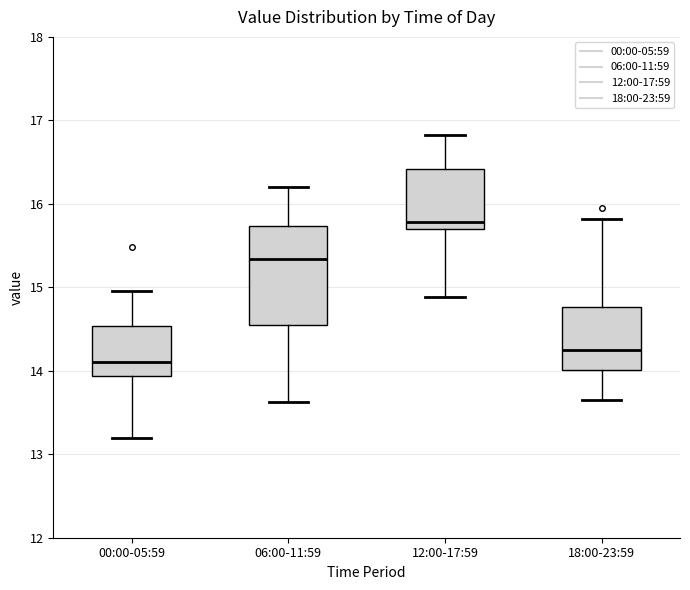

Reading left to right, transcribe this box plot: for each box, give where its median line is, the range the box spans, and where its two whiskers end, as read against the y-axis. The values are not printed on the chart, so give them approximately, as read against the axis.

00:00-05:59: median 14.1, box 13.9 to 14.5, whiskers 13.2 to 15.0
06:00-11:59: median 15.3, box 14.6 to 15.7, whiskers 13.6 to 16.2
12:00-17:59: median 15.8, box 15.7 to 16.4, whiskers 14.9 to 16.8
18:00-23:59: median 14.3, box 14.0 to 14.8, whiskers 13.7 to 15.8